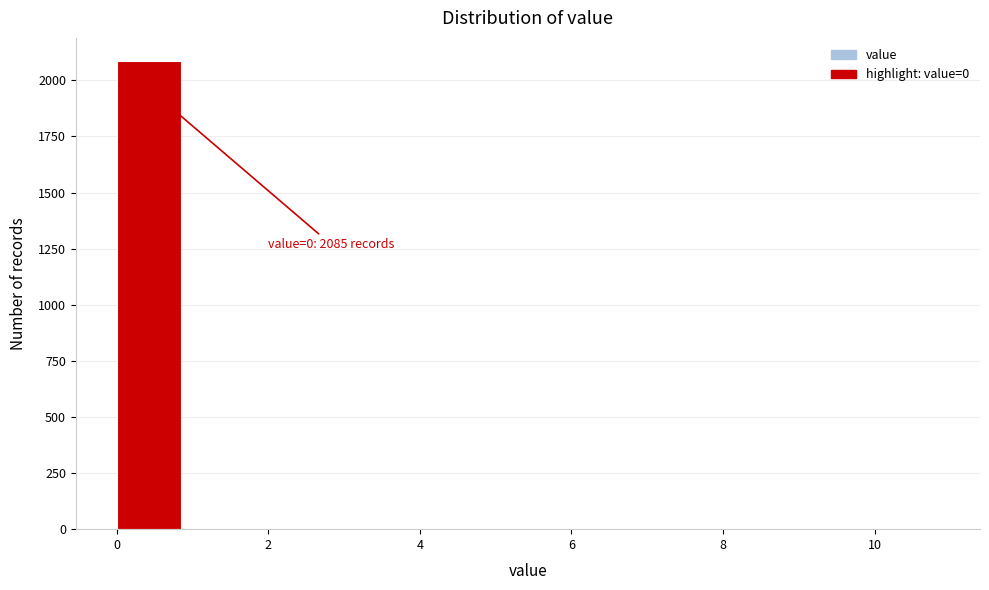

Which range on the x-axis has the tallest bar?

0 to 1